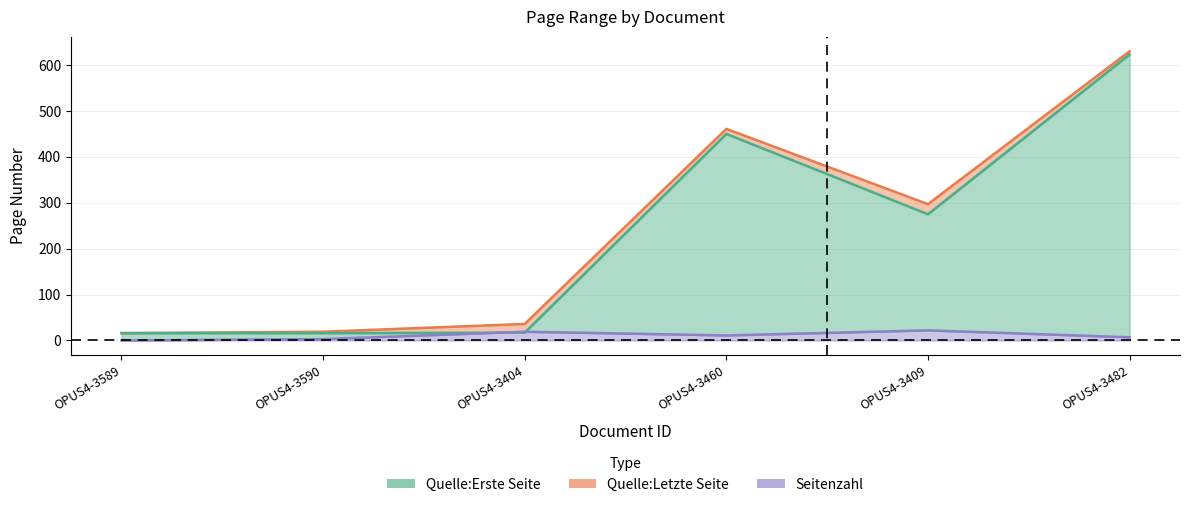

What is the label of the 2nd point from the left?

OPUS4-3590